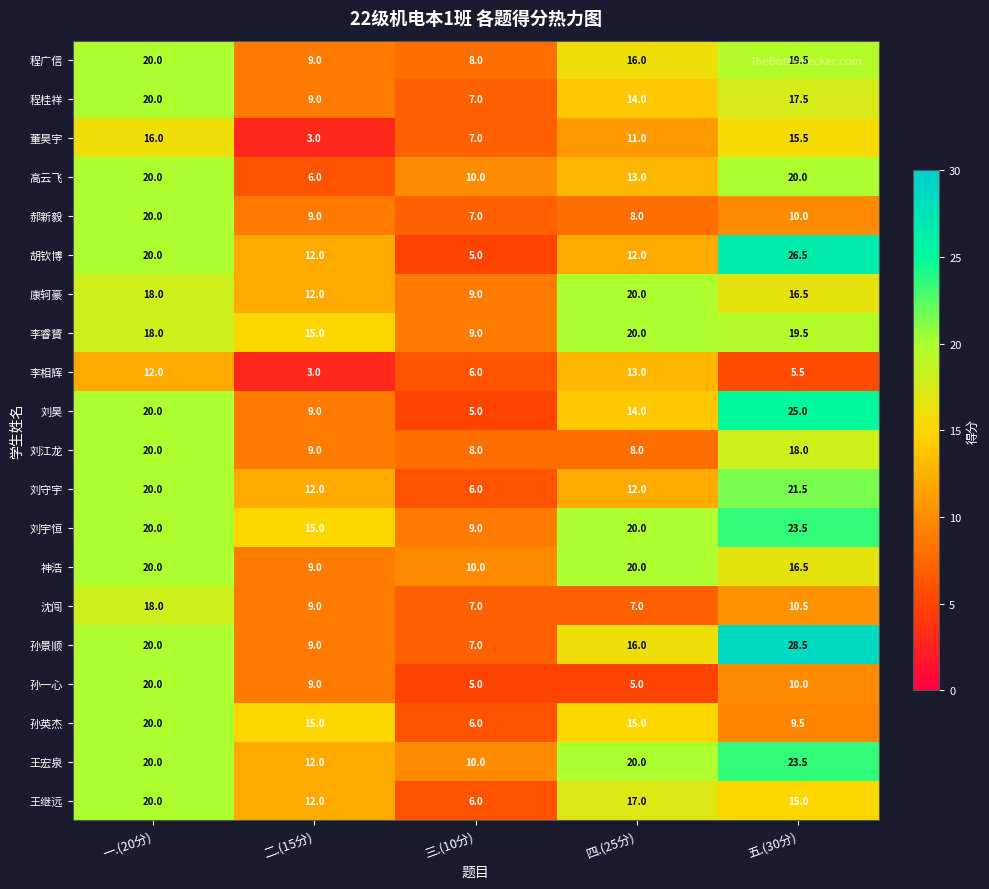

What is the difference between the highest and lowest values at 一.(20分)?

8.0